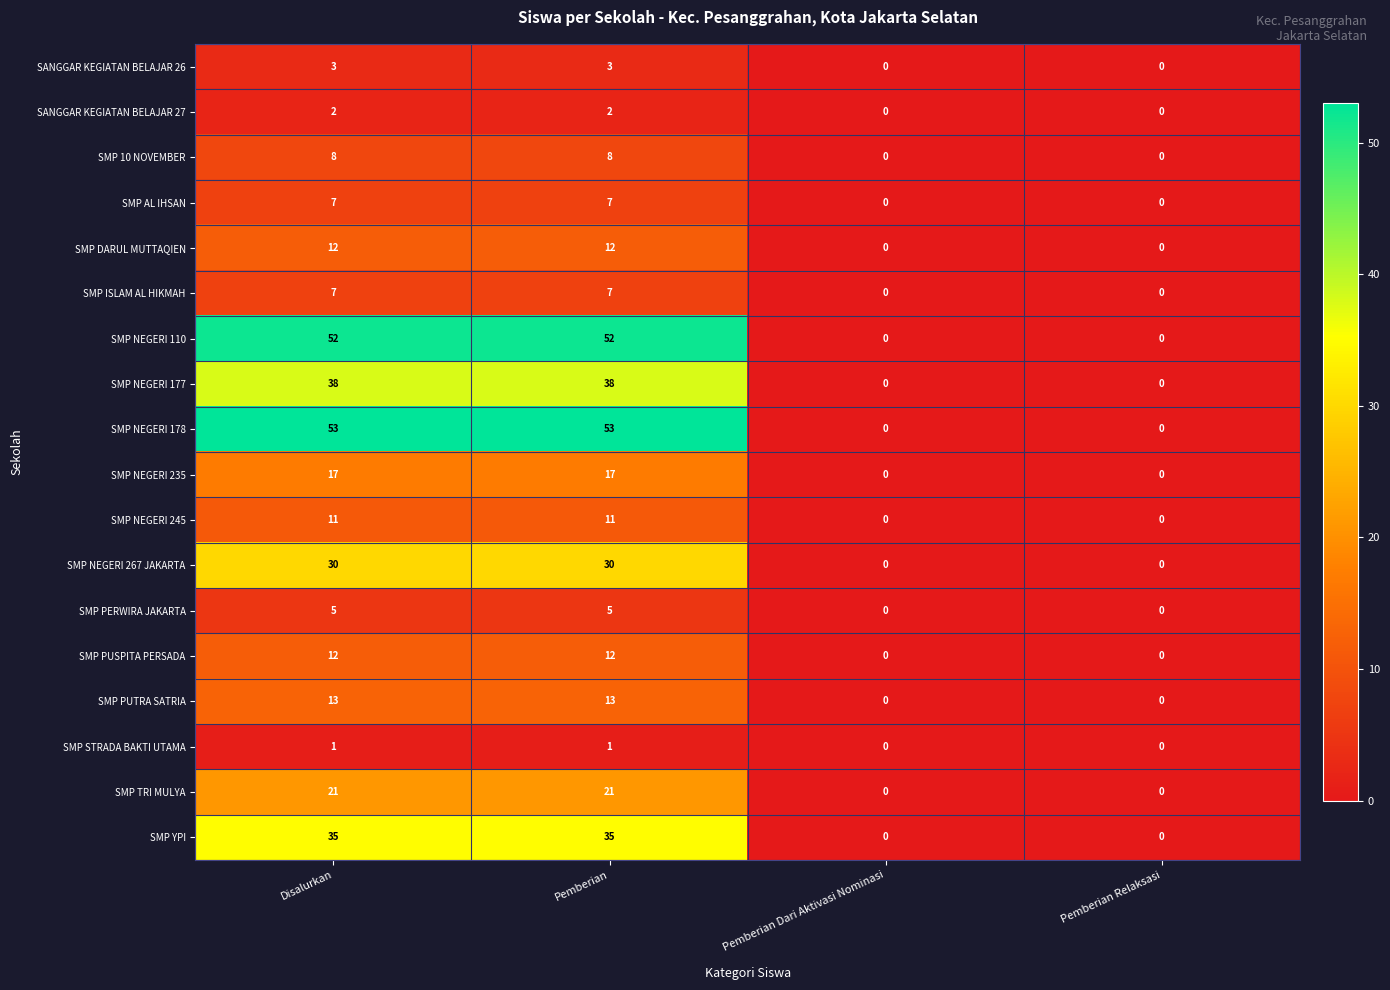

What is the maximum value shown in the chart?

53